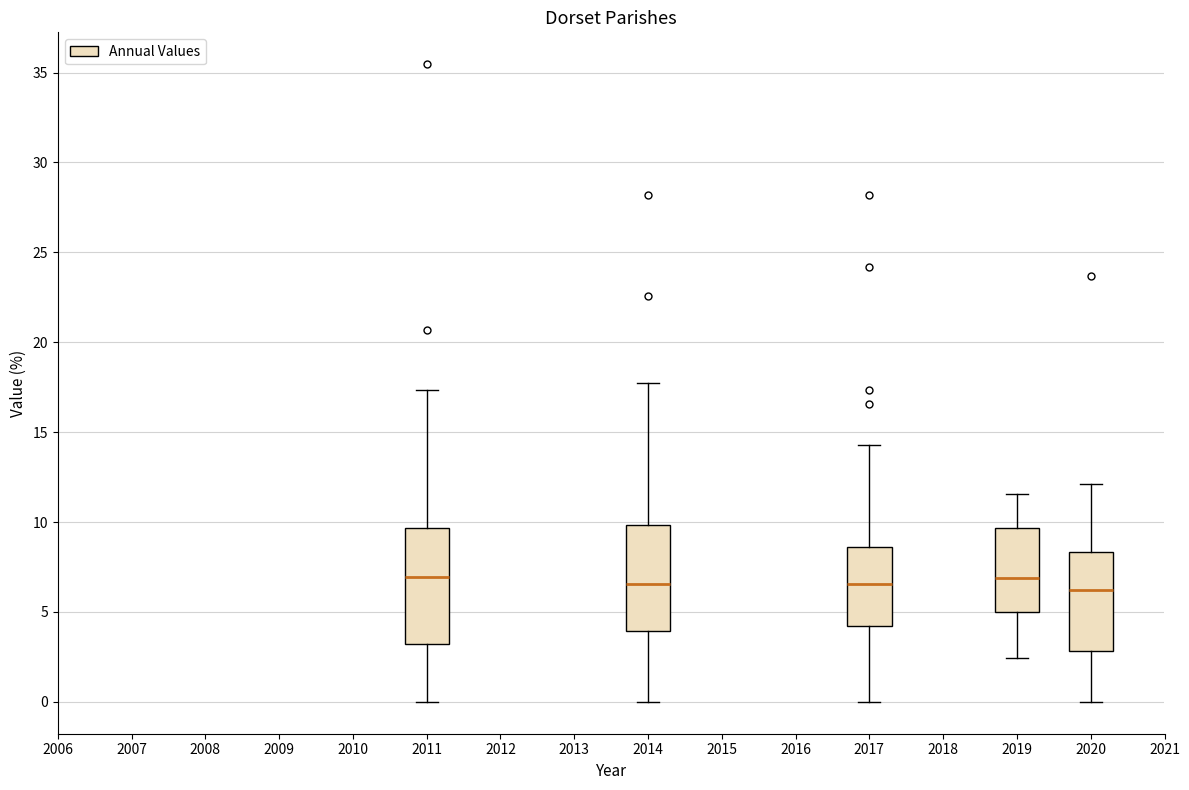

Reading left to right, read every box against the y-axis: the position of its median line, the range the box covers, and the ends of its whiskers. The values are not printed on the chart, so give them approximately, as read against the axis.

2011: median 7.0, box 3.0 to 9.5, whiskers 0.0 to 17.5
2014: median 6.5, box 4.0 to 10.0, whiskers 0.0 to 17.5
2017: median 6.5, box 4.0 to 8.5, whiskers 0.0 to 14.5
2019: median 7.0, box 5.0 to 9.5, whiskers 2.5 to 11.5
2020: median 6.0, box 3.0 to 8.5, whiskers 0.0 to 12.0